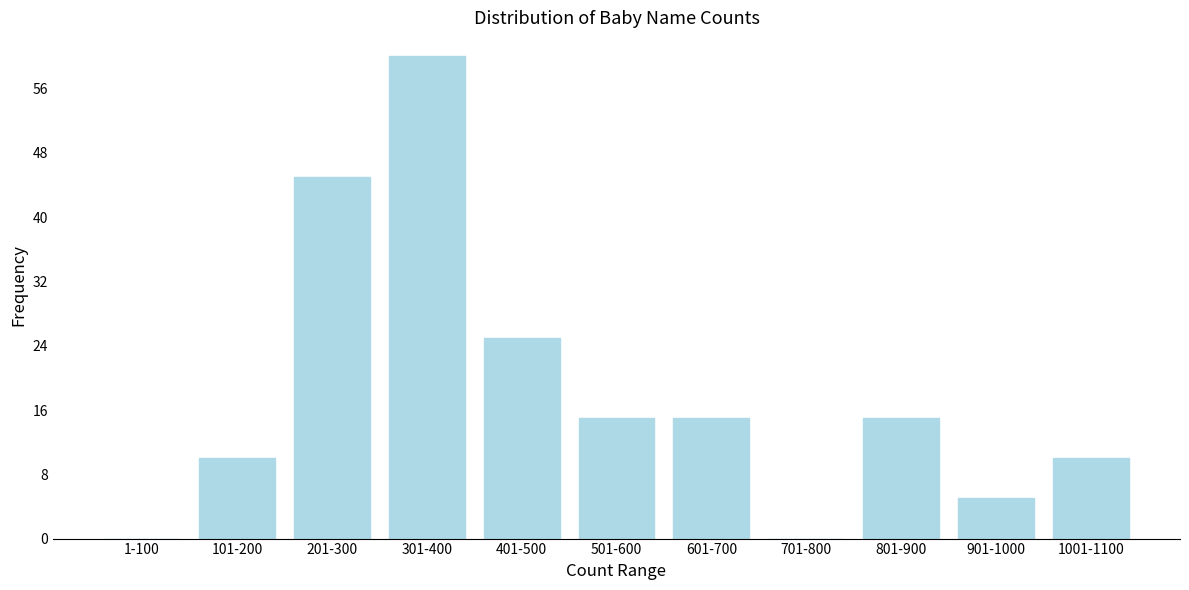

Reading left to right, extract all data points from this chart.

1-100=0	101-200=10	201-300=45	301-400=60	401-500=25	501-600=15	601-700=15	701-800=0	801-900=15	901-1000=5	1001-1100=10